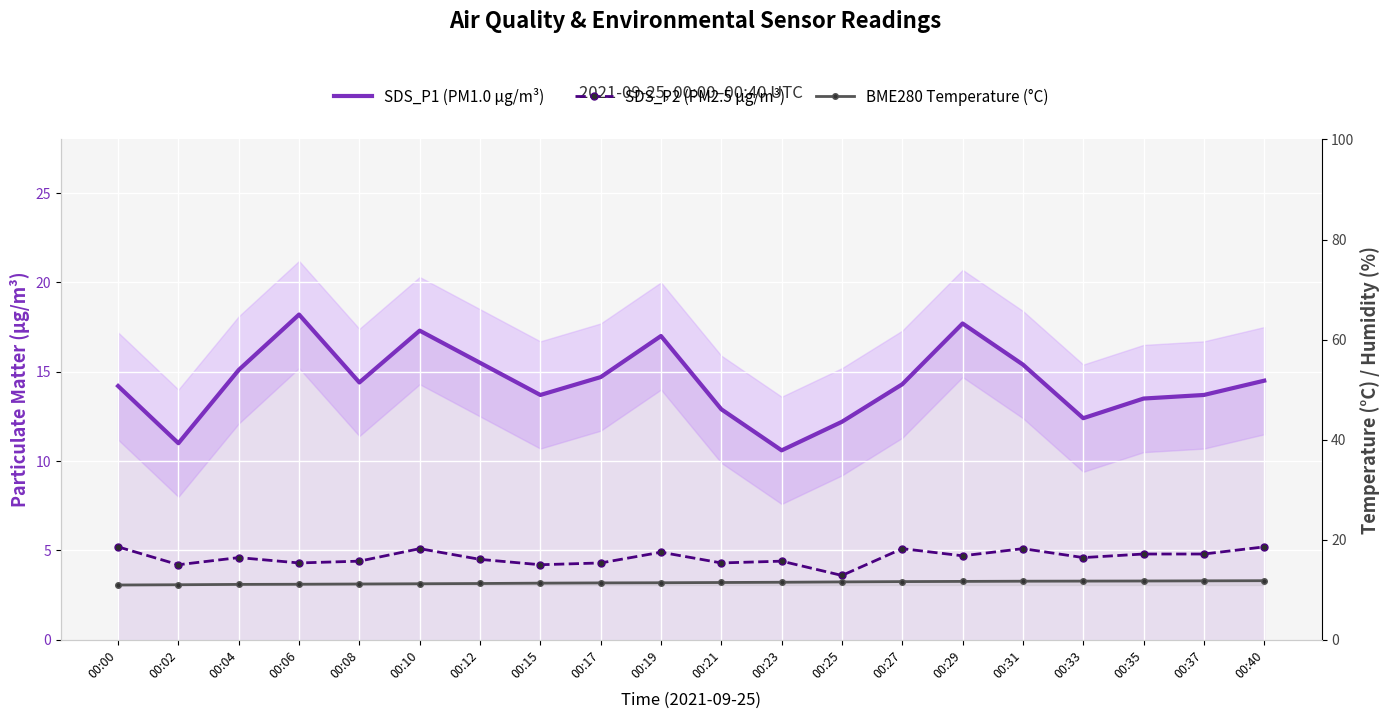

How many intersections are there between BME280 Temperature (°C) and SDS_P1 (PM1.0 µg/m³)?

2